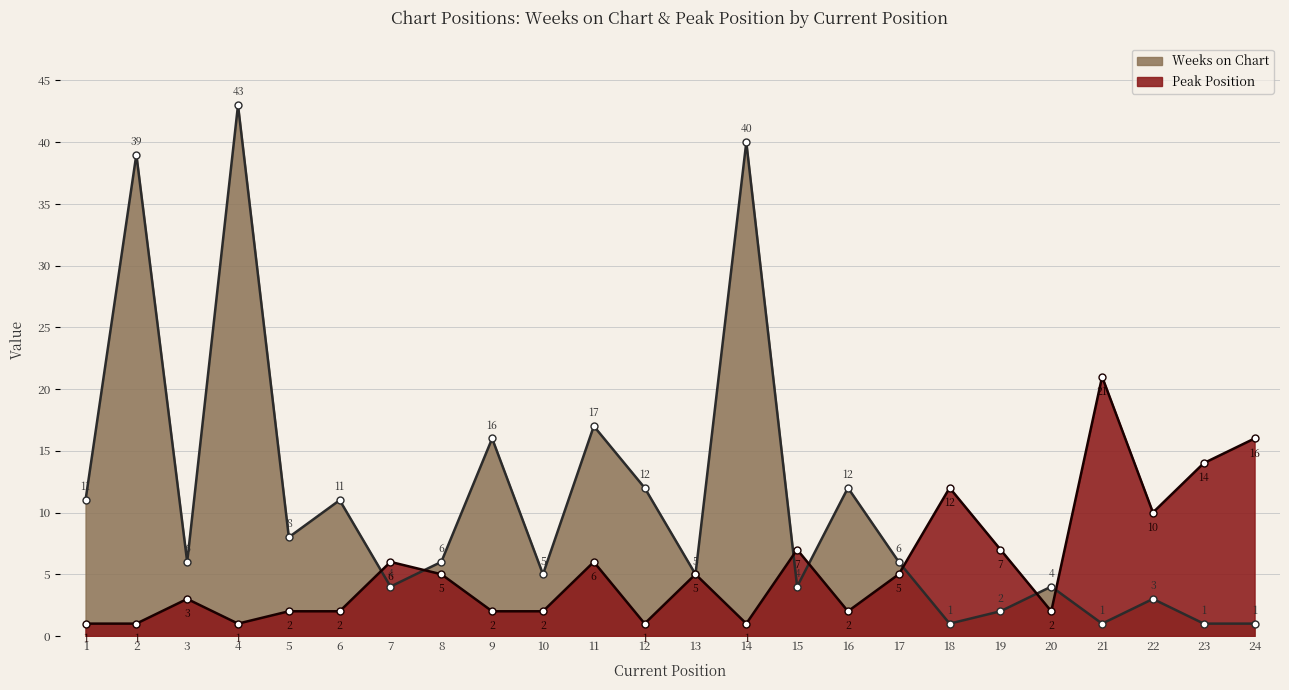

Which series has the largest range (max minus min)?

Weeks on Chart